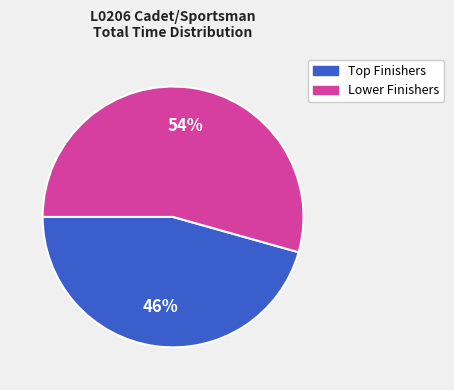

How many segments does this pie chart have?

2